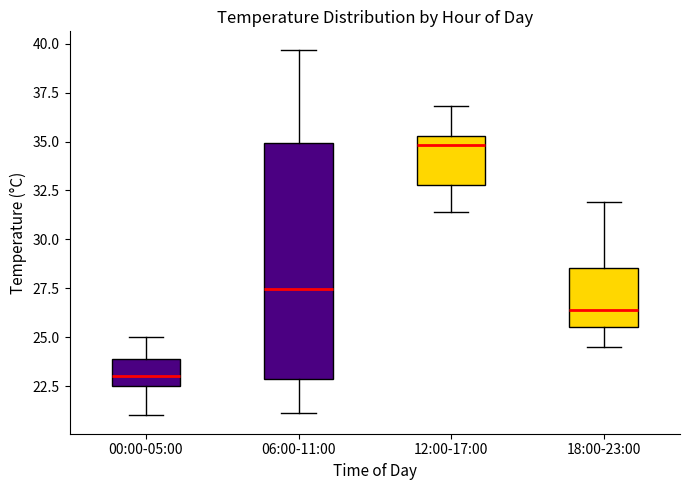

Reading left to right, read every box against the y-axis: the position of its median line, the range the box covers, and the ends of its whiskers. The values are not printed on the chart, so give them approximately, as read against the axis.

00:00-05:00: median 23.0, box 22.5 to 24.0, whiskers 21.0 to 25.0
06:00-11:00: median 27.5, box 23.0 to 35.0, whiskers 21.0 to 39.5
12:00-17:00: median 35.0, box 33.0 to 35.5, whiskers 31.5 to 37.0
18:00-23:00: median 26.5, box 25.5 to 28.5, whiskers 24.5 to 32.0